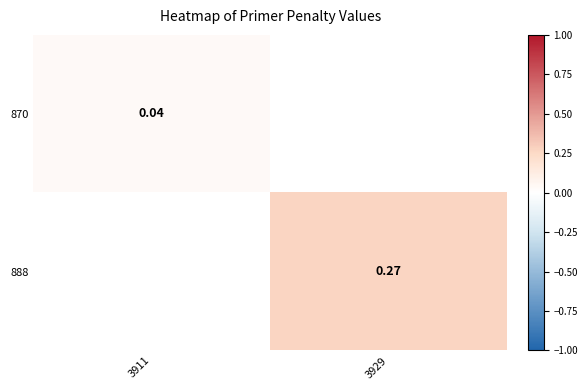

At 3911, list the series in order from smallest to largest.

870, 888